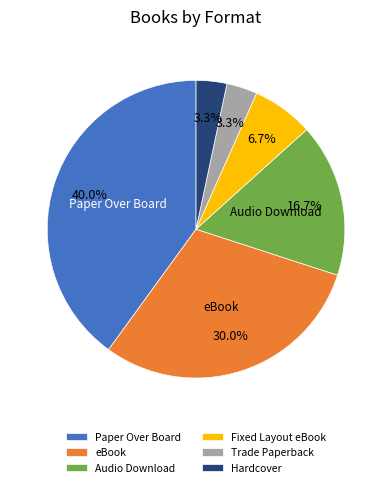

Count the number of slices in the pie.

6